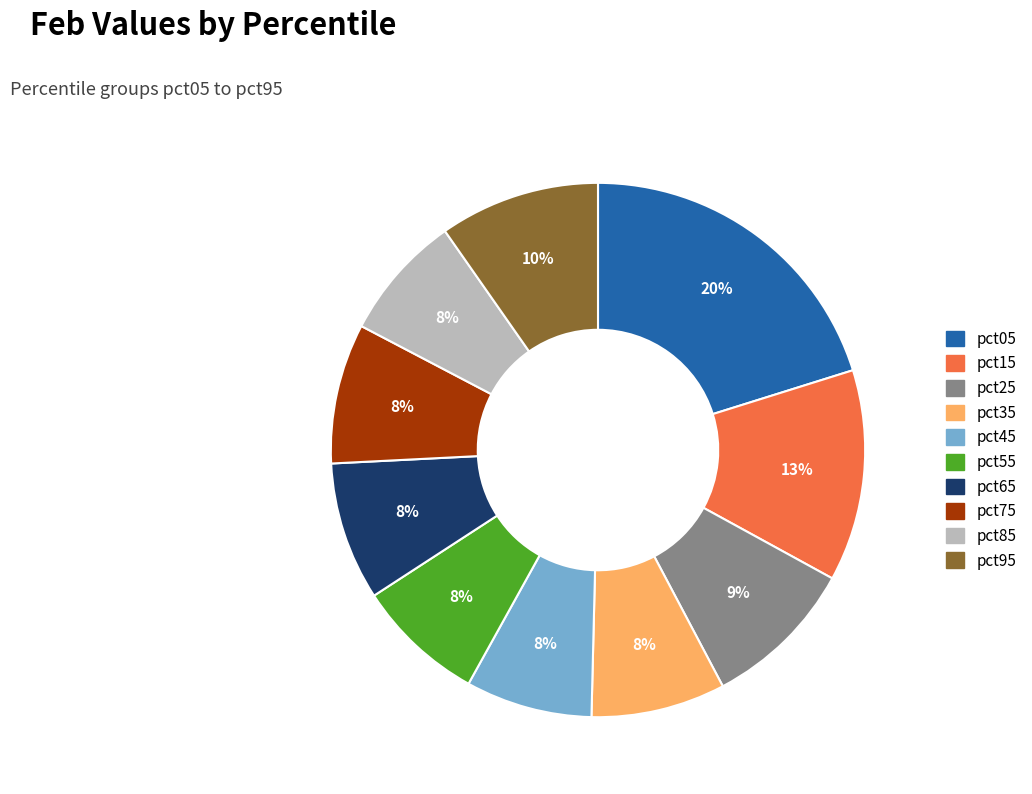

To the nearest percent, what is the combined percentage of pct55 and pct65?

16%